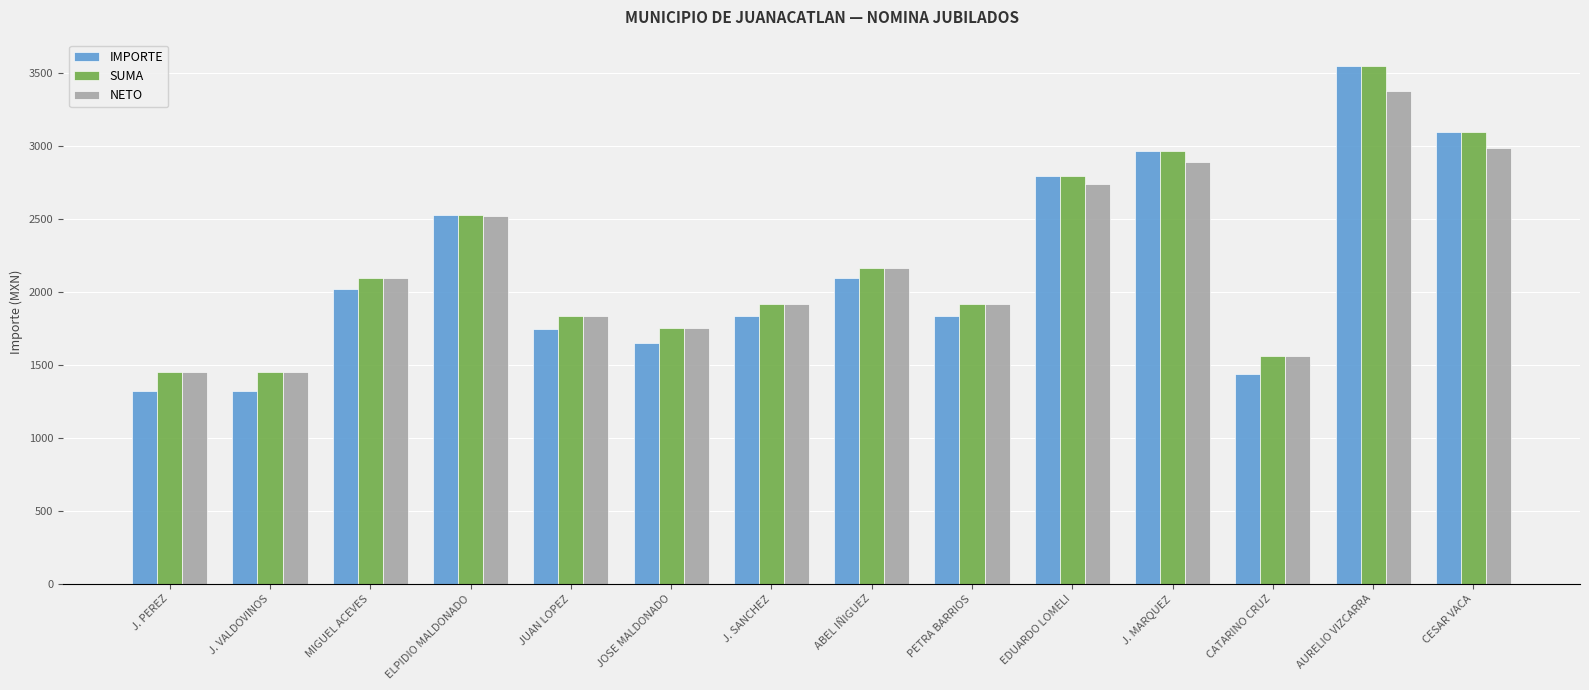

How many data points in SUMA are above 2095?

7